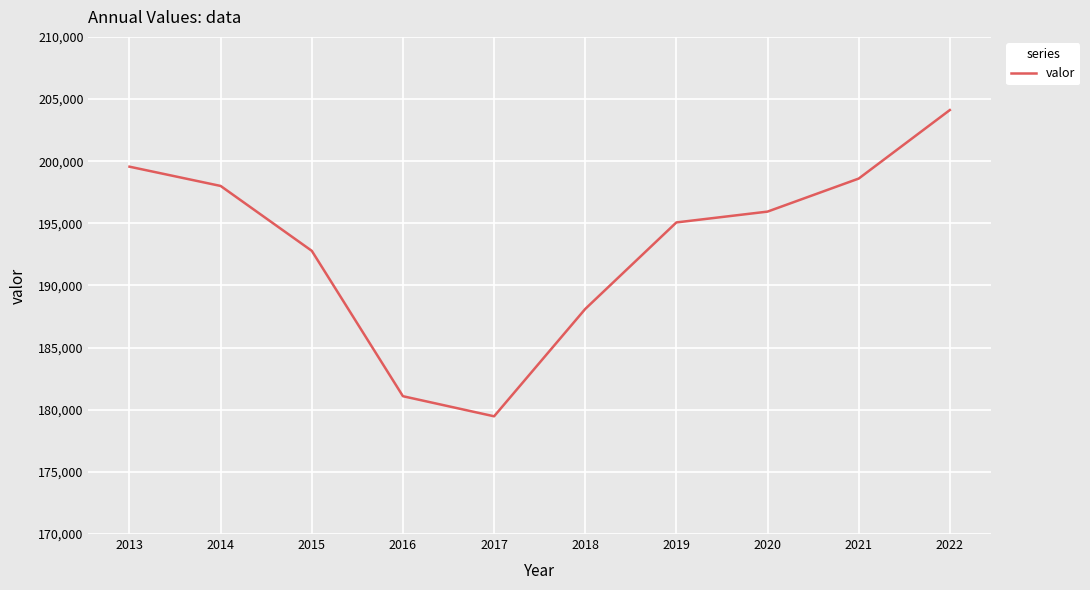

Reading left to right, extract all data points from this chart.

2013=199557	2014=198006	2015=192786	2016=181089	2017=179472	2018=188109	2019=195071	2020=195942	2021=198599	2022=204114